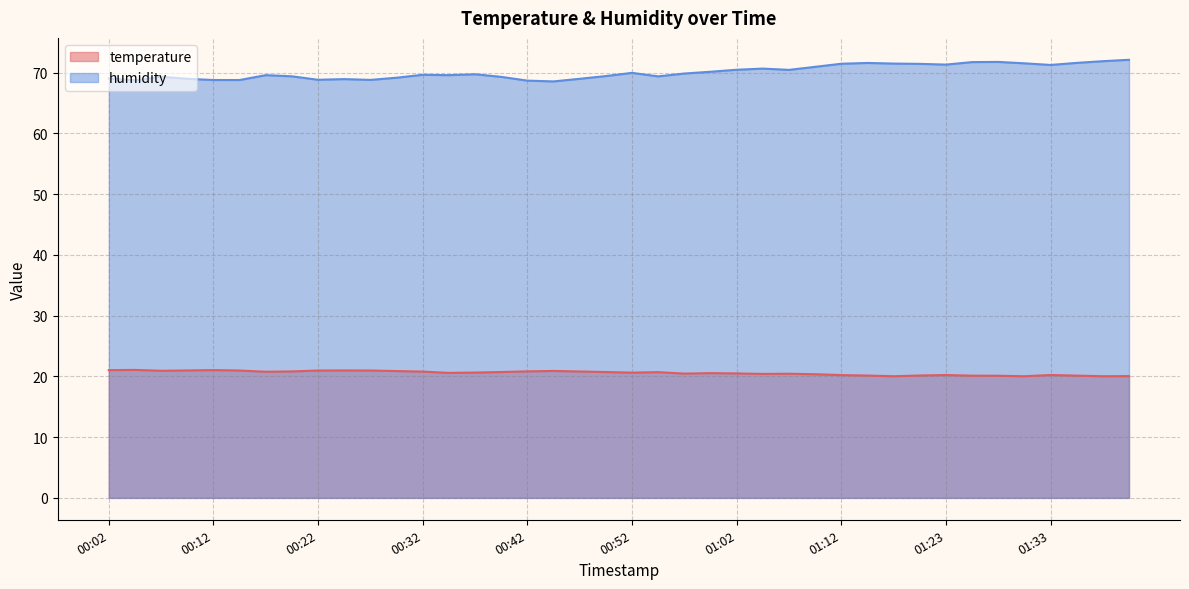

Reading right to left, extract all data points from this chart.

temperature: 01:40=20.1	01:38=20.0	01:35=20.1	01:33=20.2	01:30=20.0	01:28=20.1	01:25=20.1	01:23=20.2	01:20=20.1	01:18=20.0	01:15=20.1	01:12=20.2	01:10=20.4	01:07=20.4	01:05=20.4	01:02=20.5	01:00=20.5	00:57=20.5	00:55=20.7	00:52=20.6	00:49=20.7	00:47=20.8	00:44=20.9	00:42=20.8	00:39=20.7	00:37=20.6	00:34=20.6	00:32=20.8	00:29=20.9	00:27=21.0	00:24=21.0	00:22=21.0	00:19=20.8	00:17=20.8	00:14=21.0	00:12=21.0	00:09=21.0	00:07=20.9	00:04=21.1	00:02=21.0
humidity: 01:40=72.1	01:38=71.9	01:35=71.6	01:33=71.3	01:30=71.5	01:28=71.8	01:25=71.8	01:23=71.3	01:20=71.5	01:18=71.5	01:15=71.6	01:12=71.5	01:10=71.0	01:07=70.5	01:05=70.7	01:02=70.5	01:00=70.2	00:57=69.9	00:55=69.4	00:52=70.0	00:49=69.5	00:47=69.0	00:44=68.6	00:42=68.7	00:39=69.3	00:37=69.8	00:34=69.6	00:32=69.7	00:29=69.2	00:27=68.8	00:24=69.0	00:22=68.8	00:19=69.4	00:17=69.6	00:14=68.8	00:12=68.8	00:09=69.0	00:07=69.3	00:04=68.8	00:02=69.0